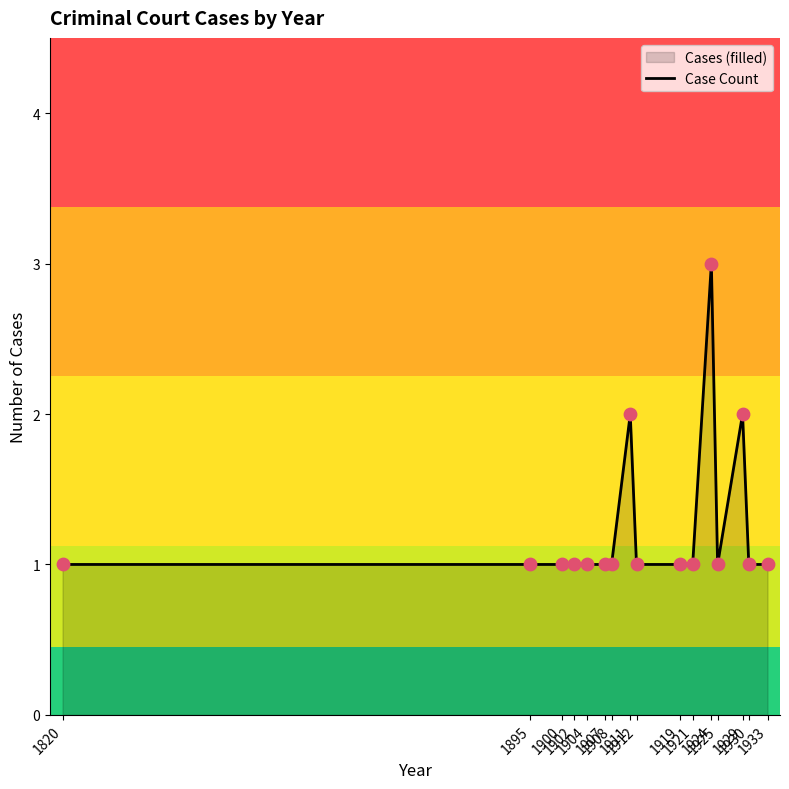

Which has a higher value, 1908 or 1929?

1929